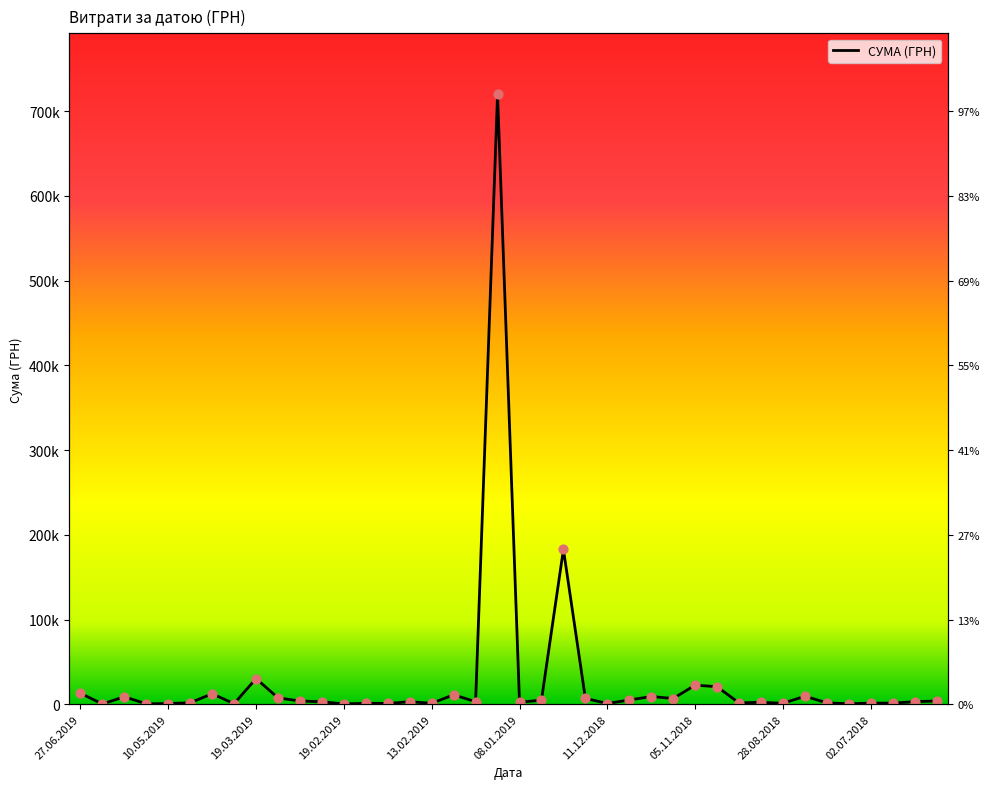

What is the change in value from 21.02.2019 to 07.11.2018?

+3810.1